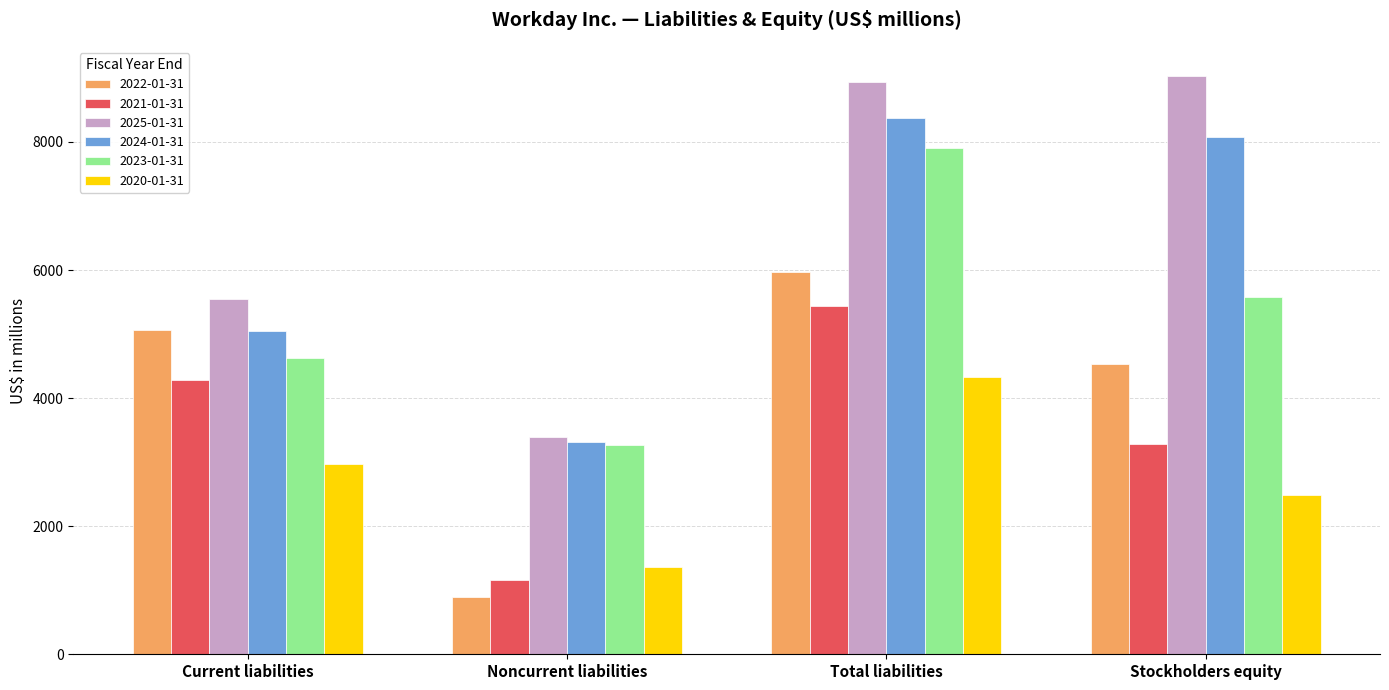

What is the difference between the second highest and second lowest values in the 2020-01-31 series?

482